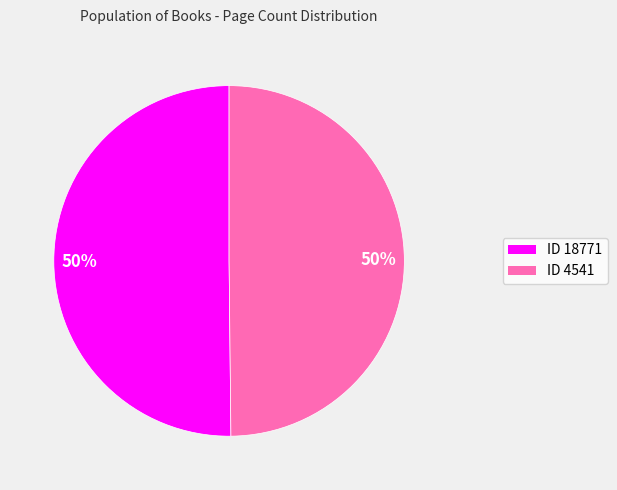

To the nearest percent, what is the average slice percentage?

50%